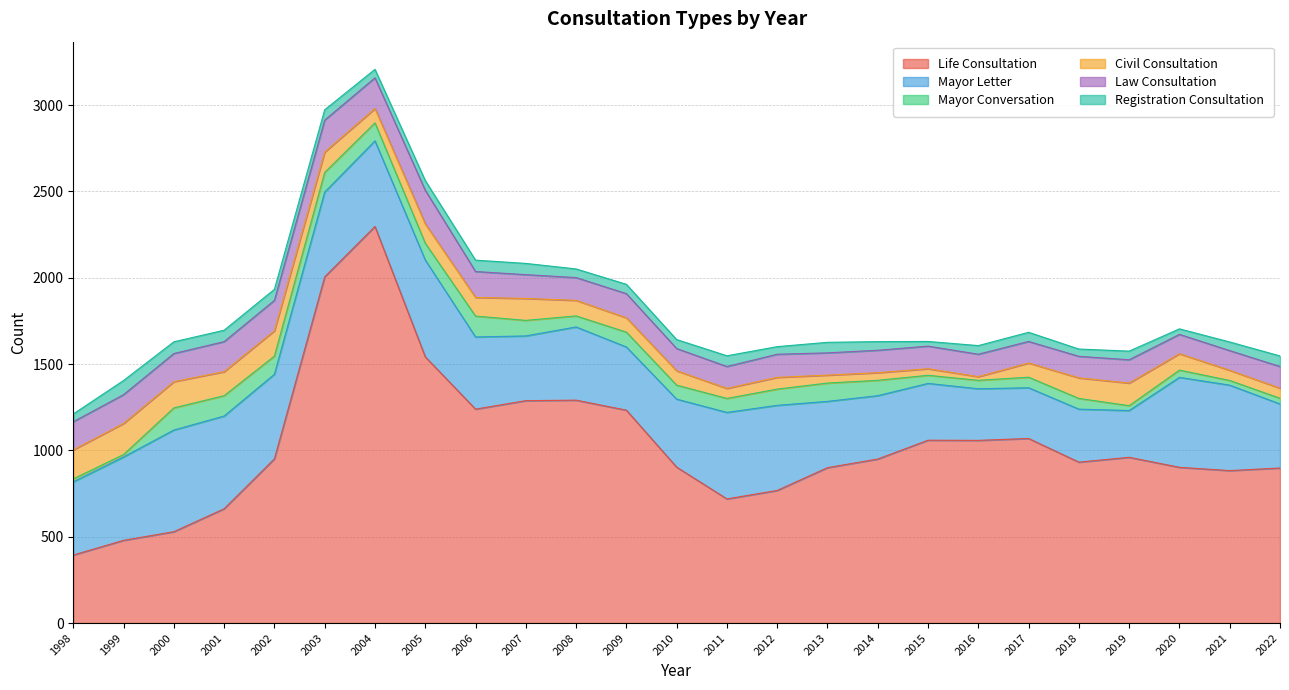

Reading right to left, list all the values displayed in this chart.

life_consultation: 898	883	902	960	932	1069	1058	1059	950	900	768	719	903	1233	1291	1288	1239	1542	2297	2005	951	662	529	479	394
mayor_letter: 371	495	521	271	307	294	299	329	367	384	493	501	394	366	424	375	418	561	496	491	490	537	589	483	424
mayor_conversation: 33	27	42	28	62	61	49	47	89	106	94	81	81	86	64	90	121	97	104	114	105	118	128	14	17
civil_consultation: 58	59	95	131	119	82	21	38	44	46	68	58	83	83	90	127	108	112	83	118	147	139	152	180	168
law_consultation: 126	114	112	135	125	125	130	131	130	129	134	127	129	140	132	138	150	195	178	185	176	174	163	167	163
registration_consultation: 61	50	32	50	42	53	50	27	50	61	44	62	52	54	50	65	66	56	49	60	64	66	68	82	45